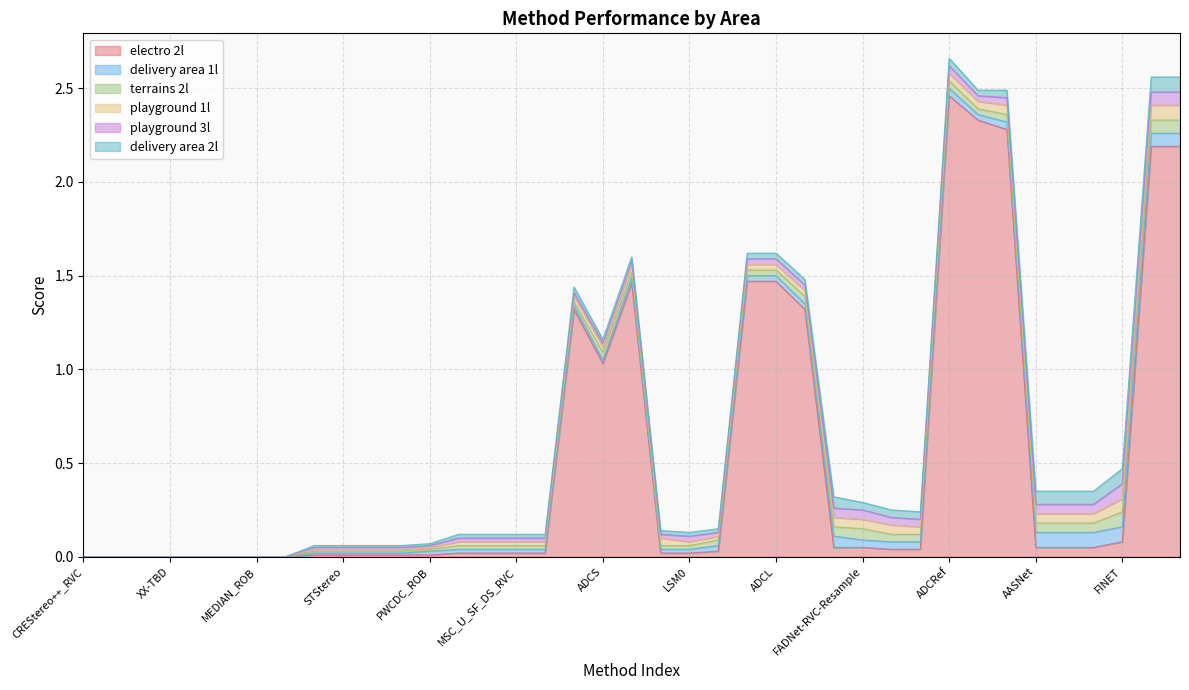

Count the playground 1l values in the range 0 to 1.

39